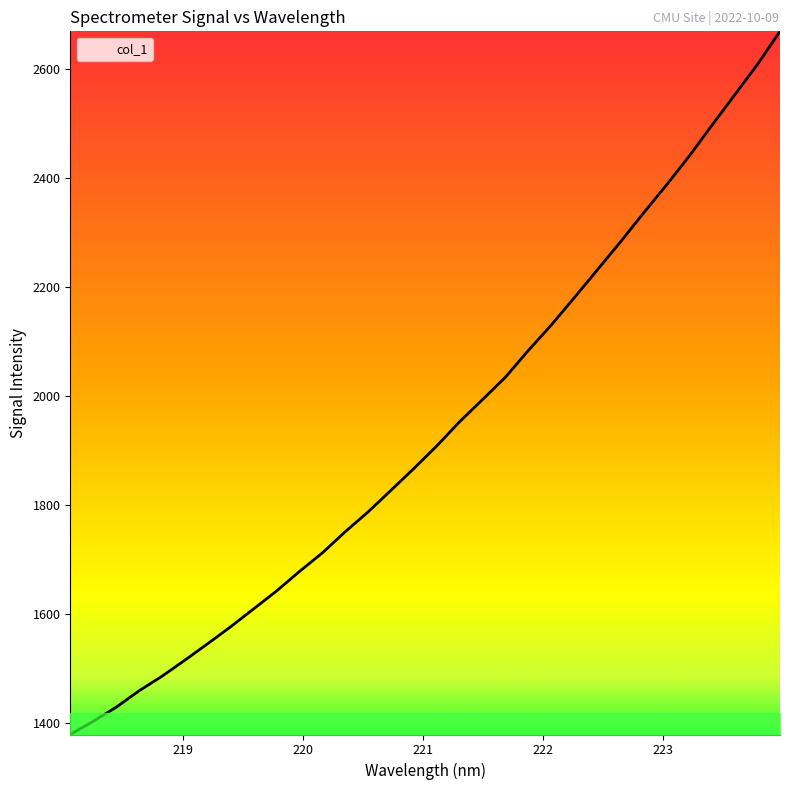

What is the difference between the maximum and minimum values?

1291.6